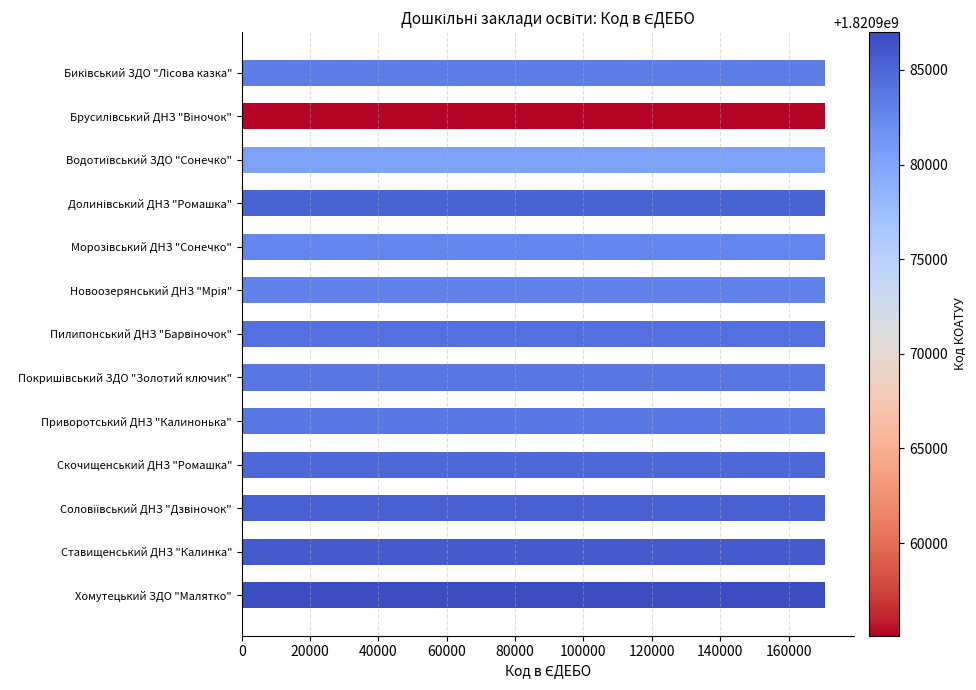

The chart shows a value of 170764 at Хомутецький ЗДО "Малятко". True or false?

True